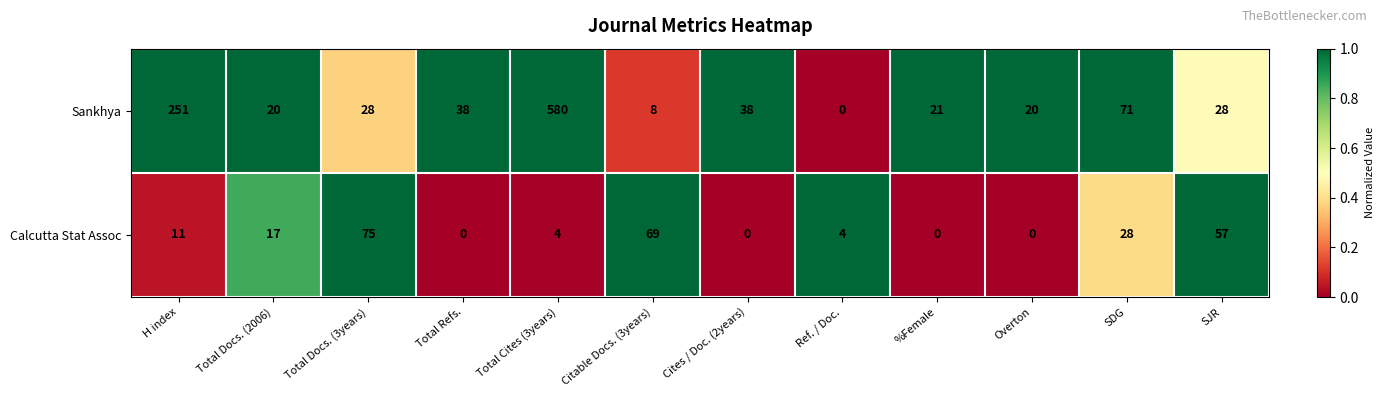

Reading left to right, what are all the values shown in this chart?

Sankhya: H index=251	Total Docs. (2006)=20	Total Docs. (3years)=28	Total Refs.=38	Total Cites (3years)=580	Citable Docs. (3years)=8	Cites / Doc. (2years)=38	Ref. / Doc.=0	%Female=21	Overton=20	SDG=71	SJR=28
Calcutta Stat Assoc: H index=11	Total Docs. (2006)=17	Total Docs. (3years)=75	Total Refs.=0	Total Cites (3years)=4	Citable Docs. (3years)=69	Cites / Doc. (2years)=0	Ref. / Doc.=4	%Female=0	Overton=0	SDG=28	SJR=57